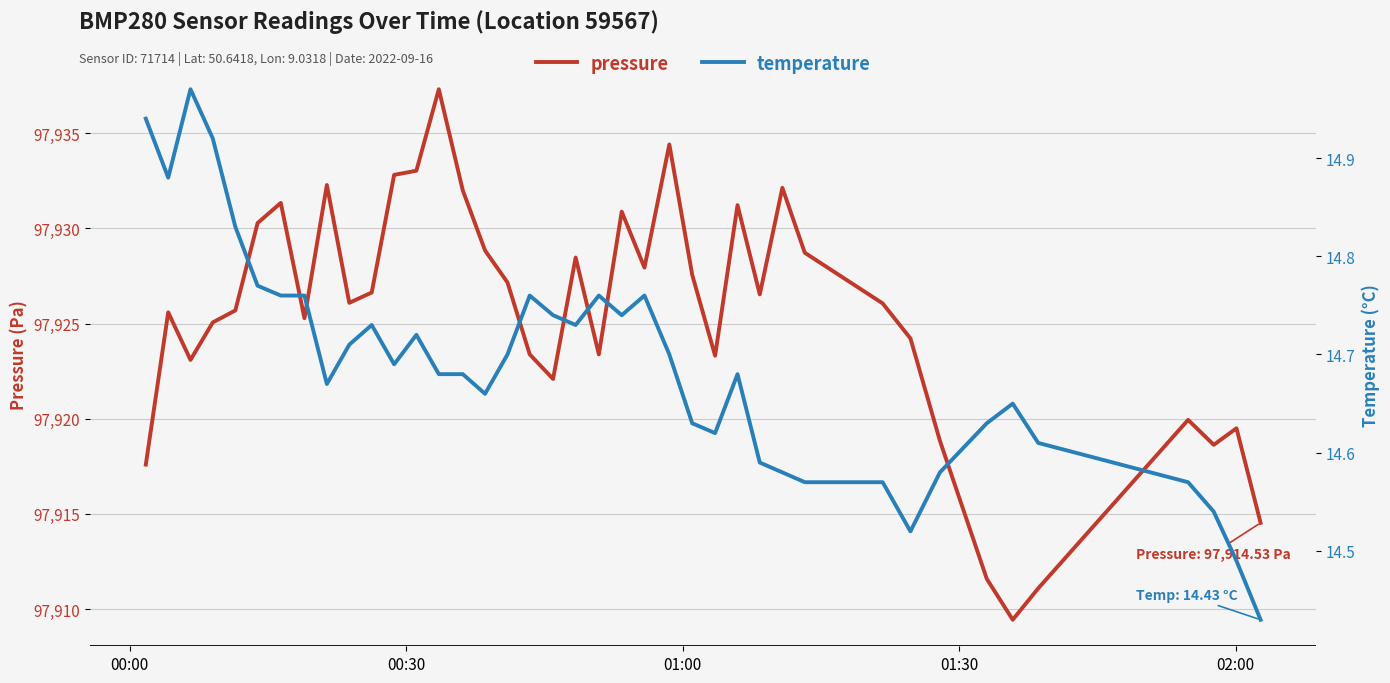

Which series has the largest total across all categories?

pressure